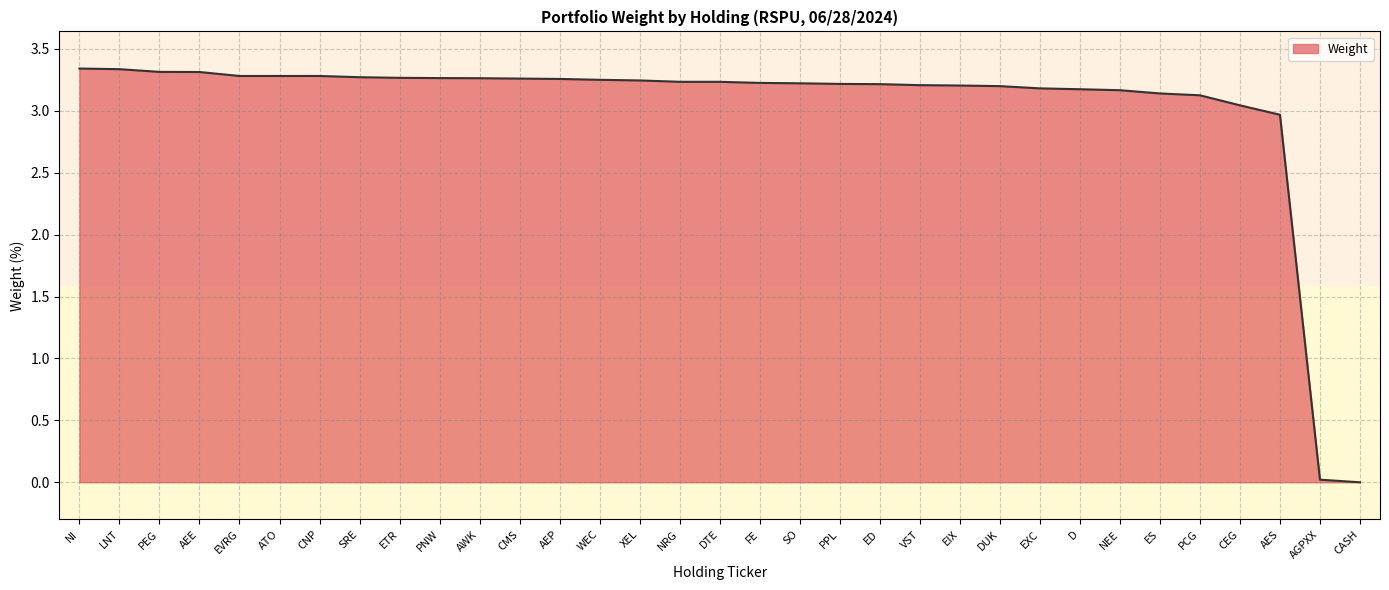

What position from the right is ED?

13